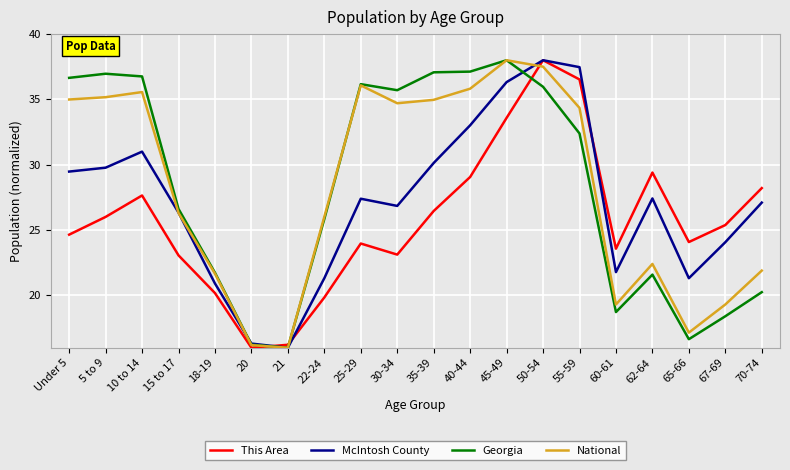

Where is the first local minimum for This Area?

20